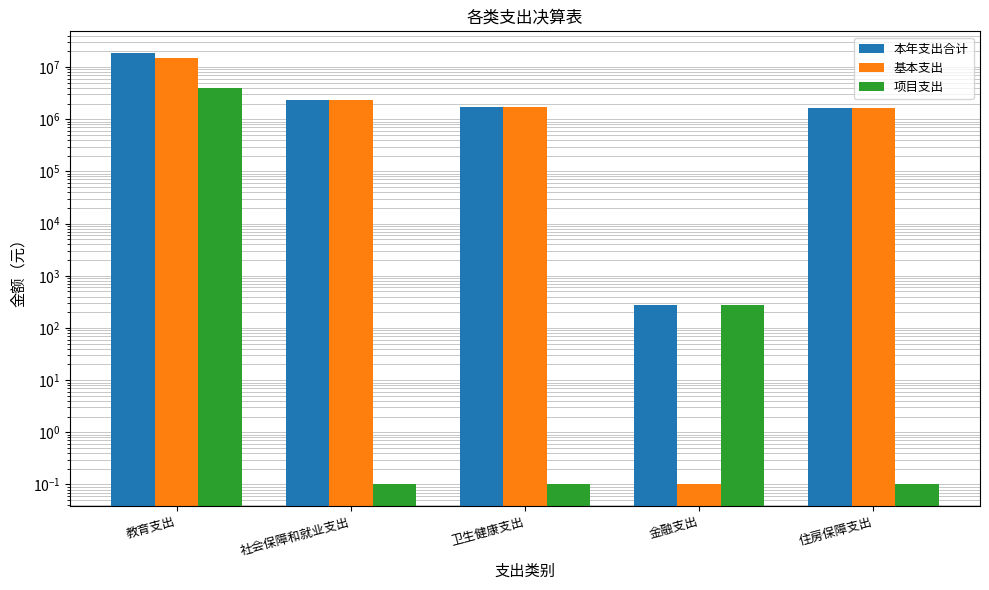

Between 社会保障和就业支出 and 住房保障支出, which series saw the biggest shift?

本年支出合计